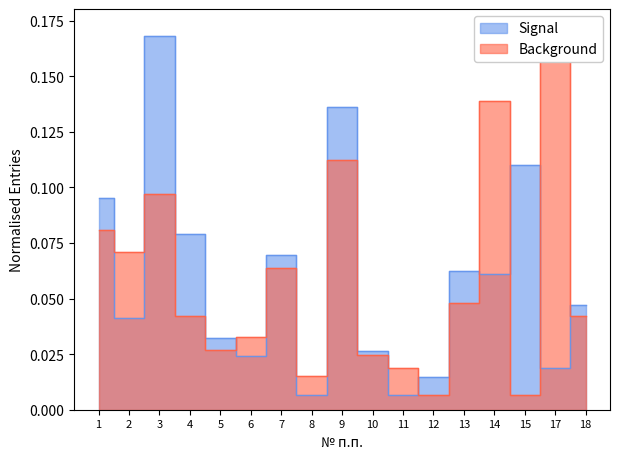

How many times do Background and Signal cross each other?

12